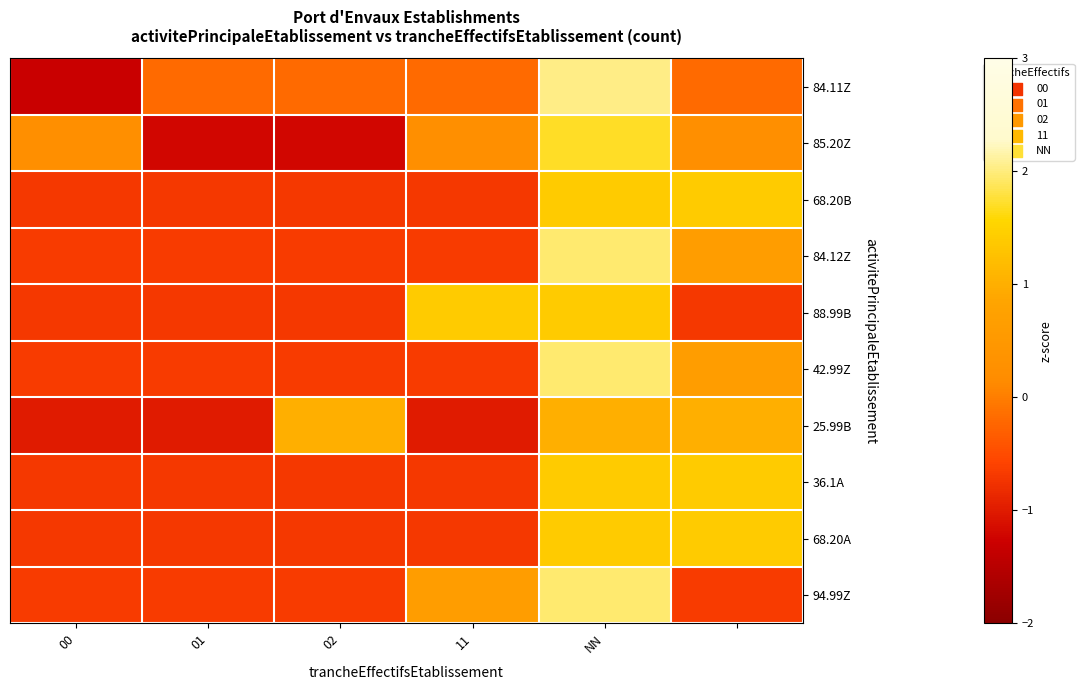

At how many categories does at least one series exceed 0?

5